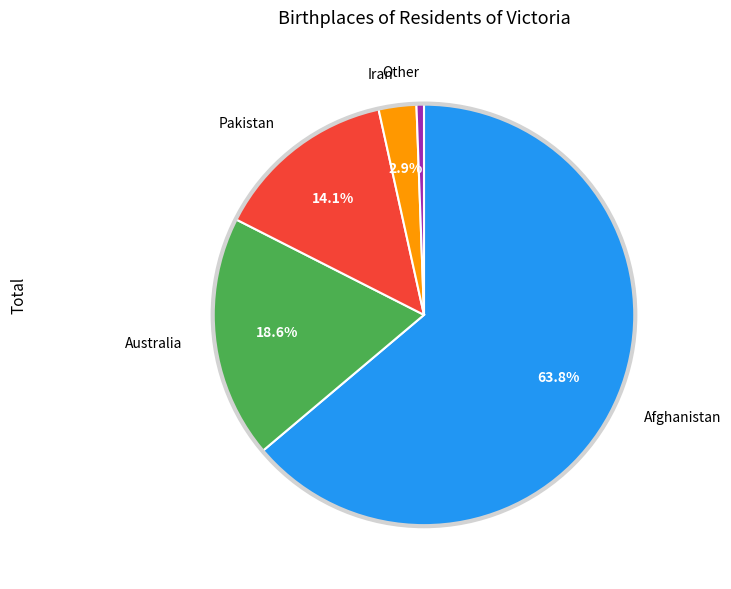

Which category has the smallest portion of the pie?

Other